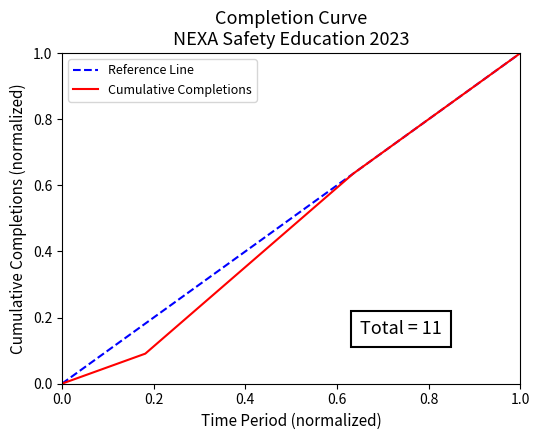

What is the difference between the maximum and minimum values in the Reference Line series?

1.0